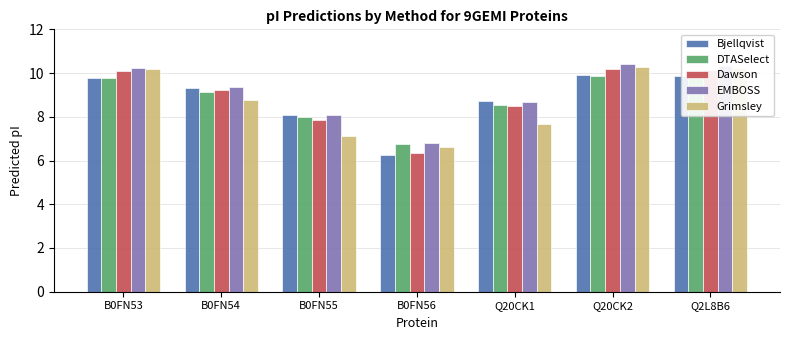

Which label corresponds to the largest value in the chart?

Q20CK2